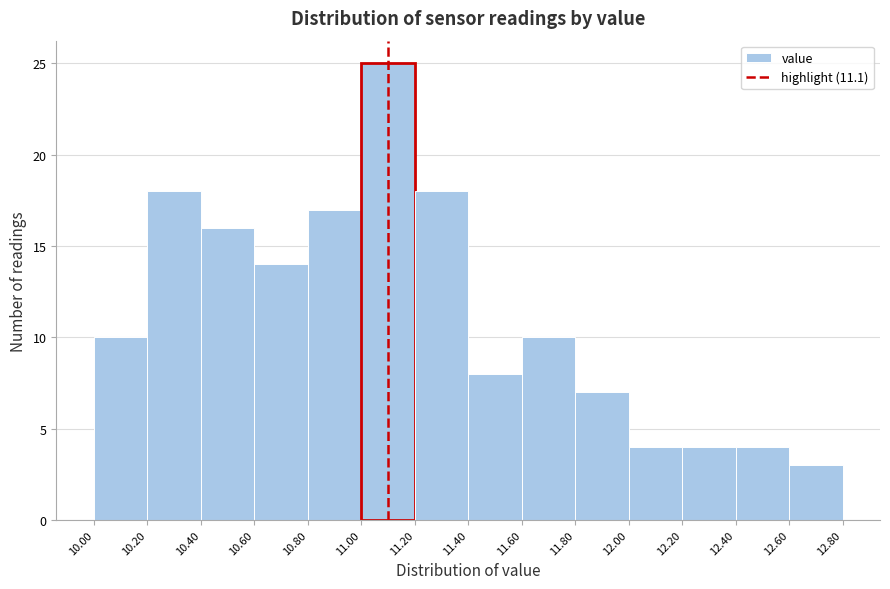

Reading left to right, transcribe this chart: for each bar, give the range it covers on the x-axis and its height. The values are not printed on the chart, so give them approximately, as read against the axis.

10.00 to 10.20: 10
10.20 to 10.40: 18
10.40 to 10.60: 16
10.60 to 10.80: 14
10.80 to 11.00: 17
11.00 to 11.20: 25
11.20 to 11.40: 18
11.40 to 11.60: 8
11.60 to 11.80: 10
11.80 to 12.00: 7
12.00 to 12.20: 4
12.20 to 12.40: 4
12.40 to 12.60: 4
12.60 to 12.80: 3